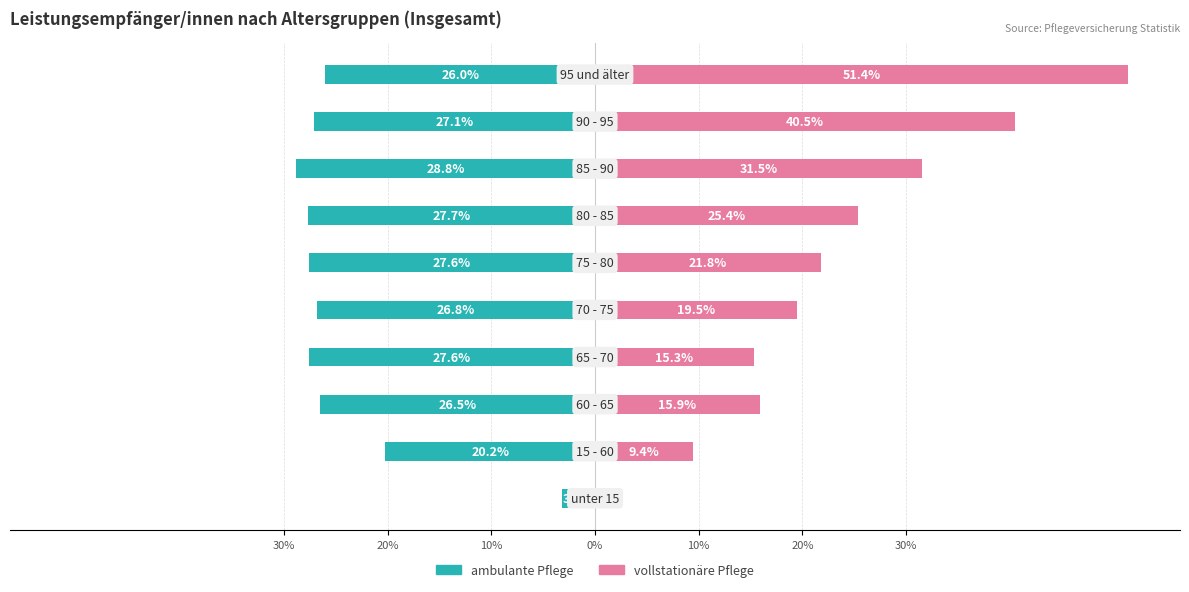

How many data points in ambulante Pflege are less than -26?

7